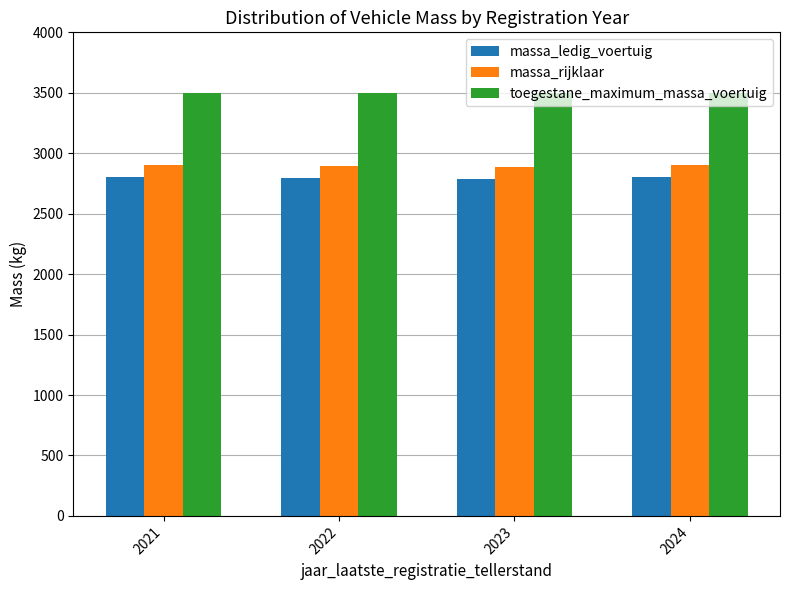

What is the difference between the highest and lowest values at 2021?

700